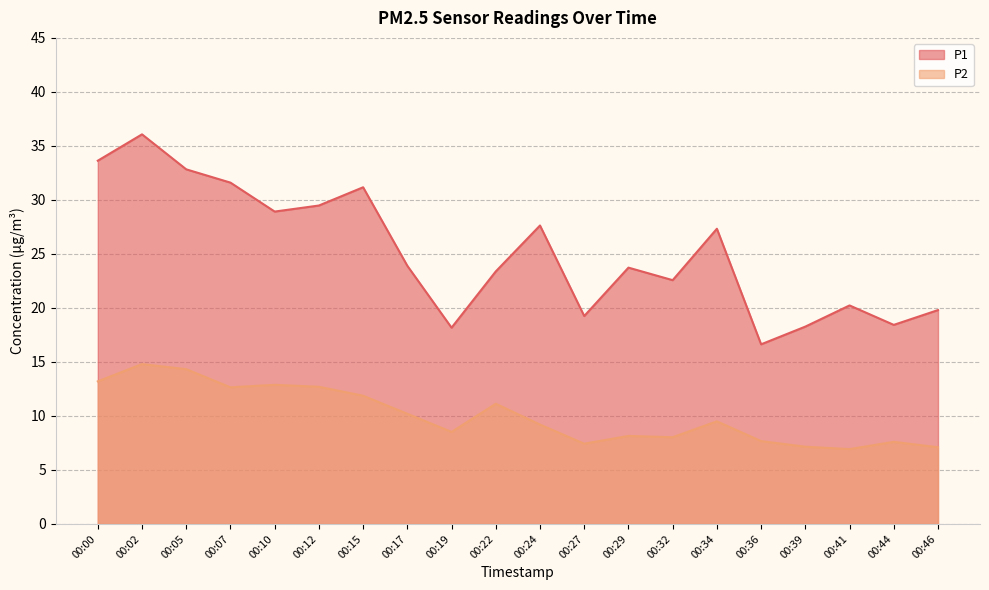

Reading right to left, extract all data points from this chart.

P1: 00:46=19.8	00:44=18.4	00:41=20.2	00:39=18.3	00:36=16.6	00:34=27.3	00:32=22.6	00:29=23.7	00:27=19.2	00:24=27.6	00:22=23.4	00:19=18.2	00:17=23.9	00:15=31.2	00:12=29.5	00:10=28.9	00:07=31.6	00:05=32.8	00:02=36.1	00:00=33.6
P2: 00:46=7.1	00:44=7.6	00:41=6.9	00:39=7.2	00:36=7.7	00:34=9.5	00:32=8.0	00:29=8.2	00:27=7.4	00:24=9.2	00:22=11.1	00:19=8.5	00:17=10.2	00:15=11.9	00:12=12.7	00:10=12.9	00:07=12.7	00:05=14.3	00:02=14.8	00:00=13.2